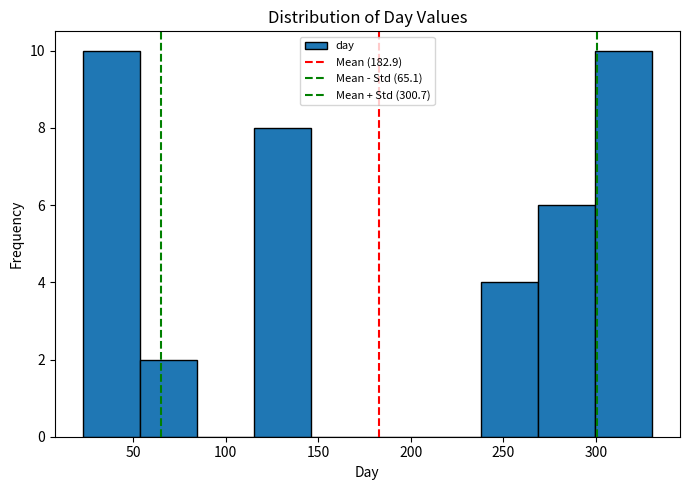

Reading left to right, list every bar in this chart as the range it spans on the x-axis followed by its height. Neither the bar edges nor the heights are printed on the chart, so give them approximately, as read against the axes.

25 to 55: 10
55 to 85: 2
85 to 115: 0
115 to 145: 8
145 to 175: 0
175 to 205: 0
205 to 240: 0
240 to 270: 4
270 to 300: 6
300 to 330: 10